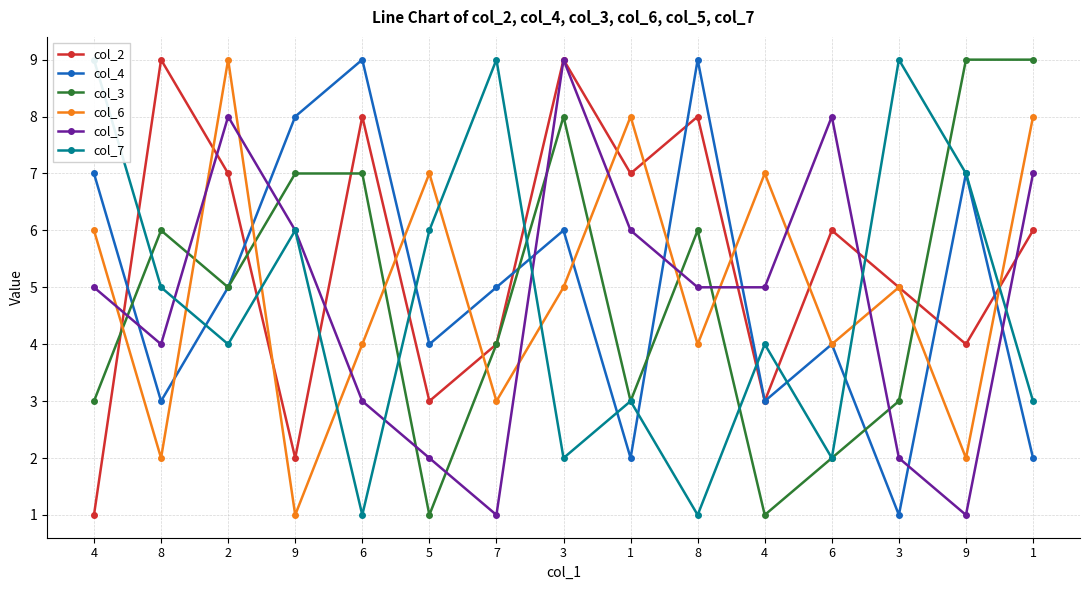

What is the difference between the maximum and minimum values in the col_4 series?

8